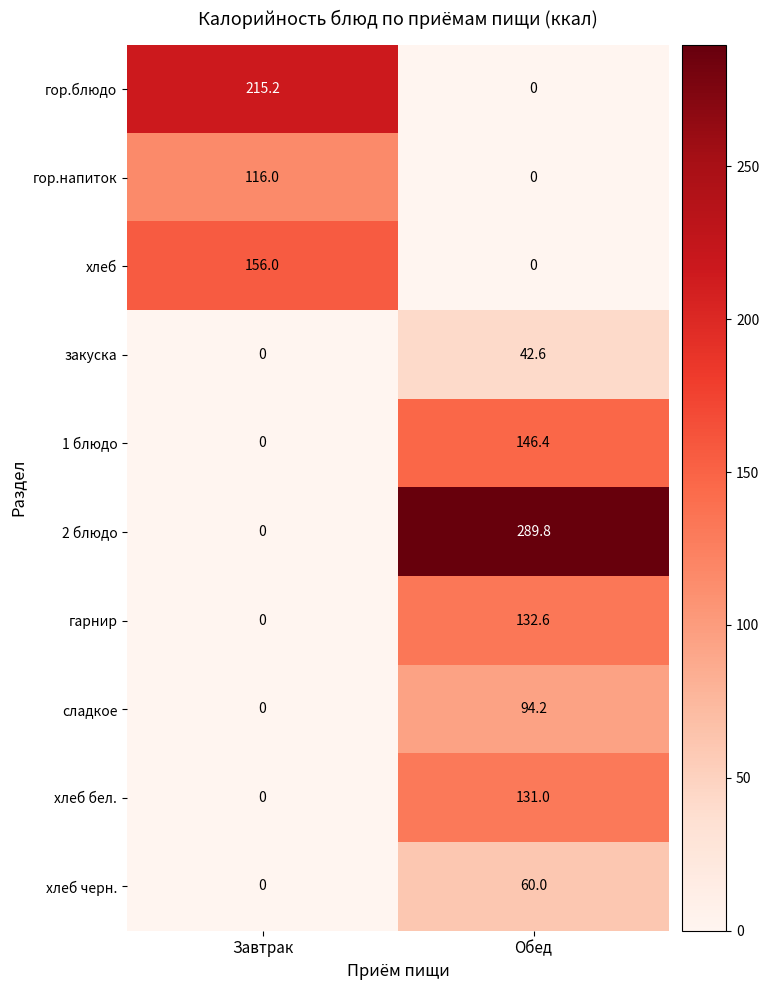

Between Завтрак and Обед, which series saw the biggest shift?

2 блюдо